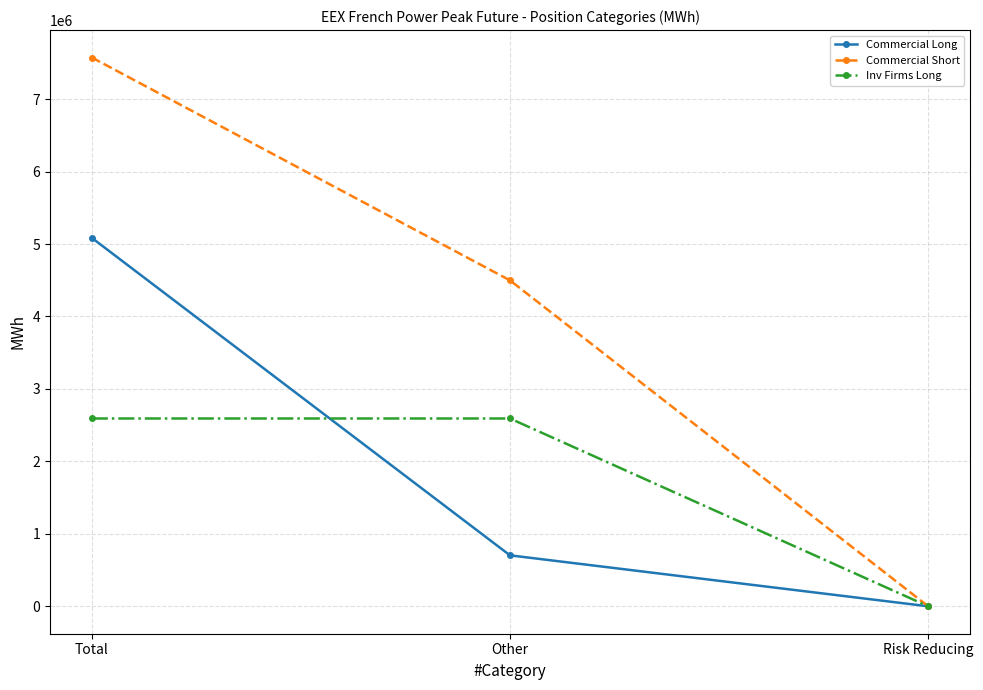

Which series has the largest total across all categories?

Commercial Short